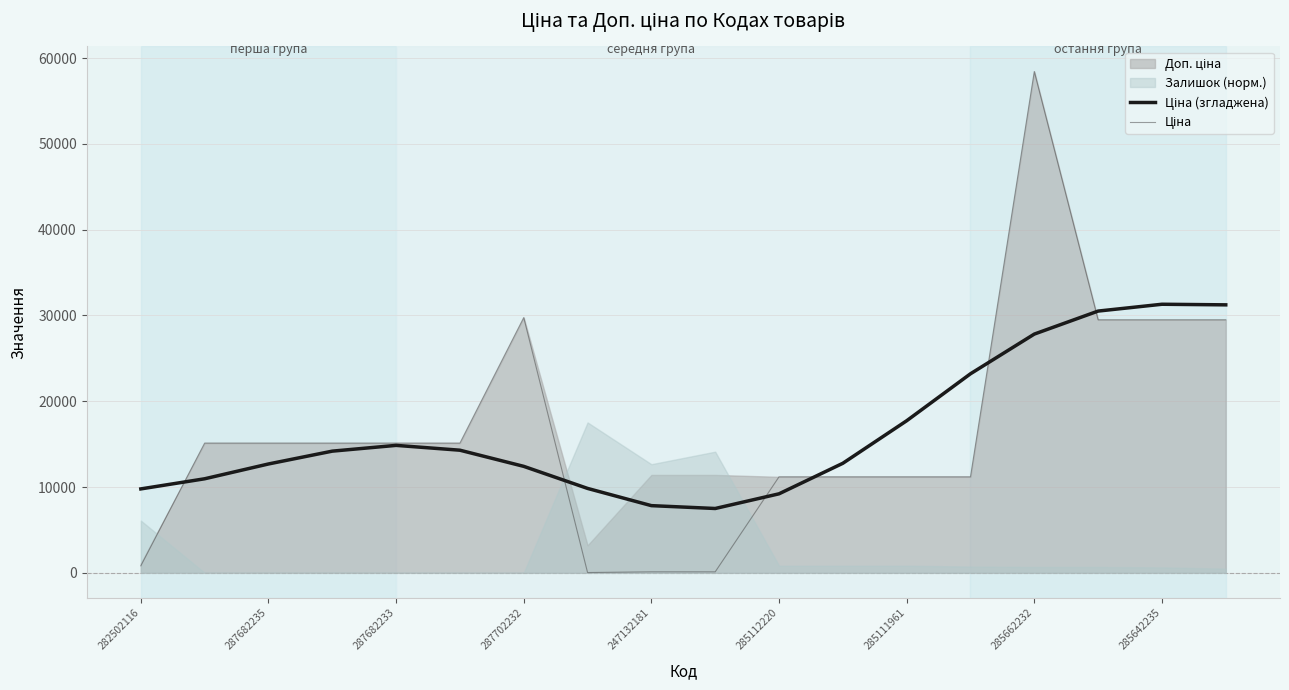

Where is Ціна nearest to the value 29229?

15